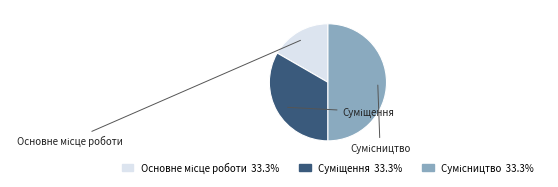

What portion of the pie excludes Сумісництво?

50.0%